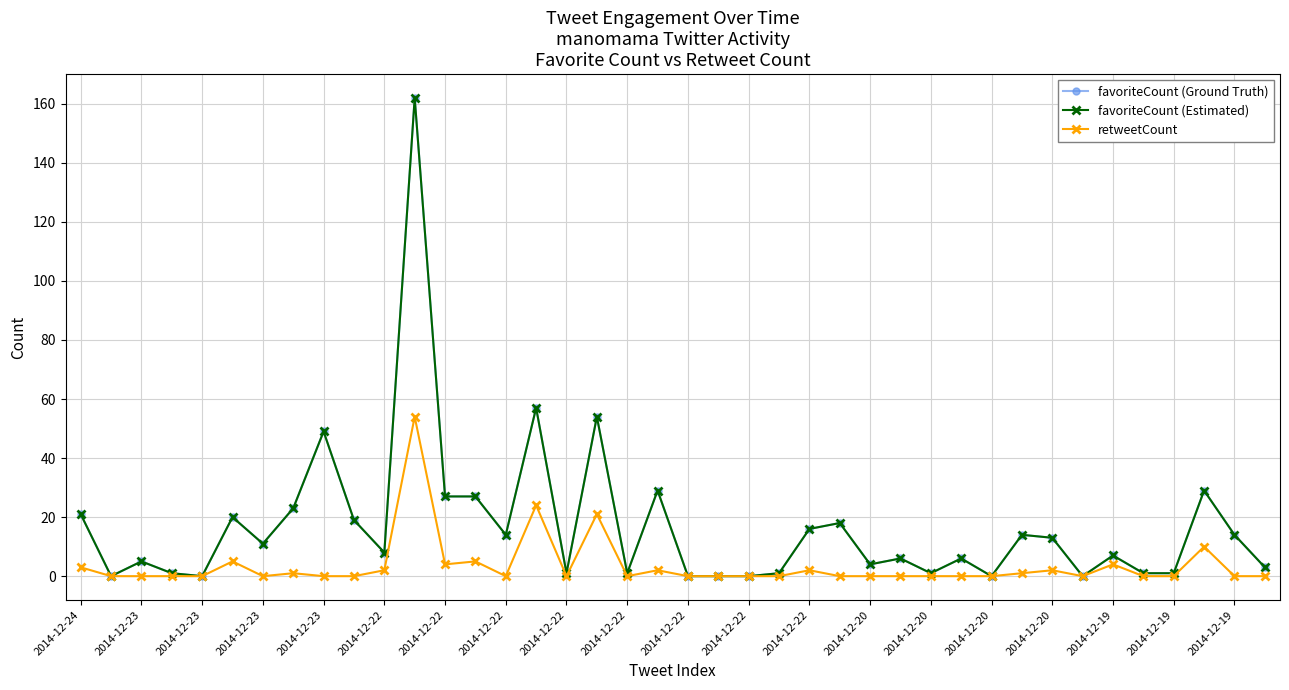

True or false: retweetCount and favoriteCount (Ground Truth) intersect in this chart.

False